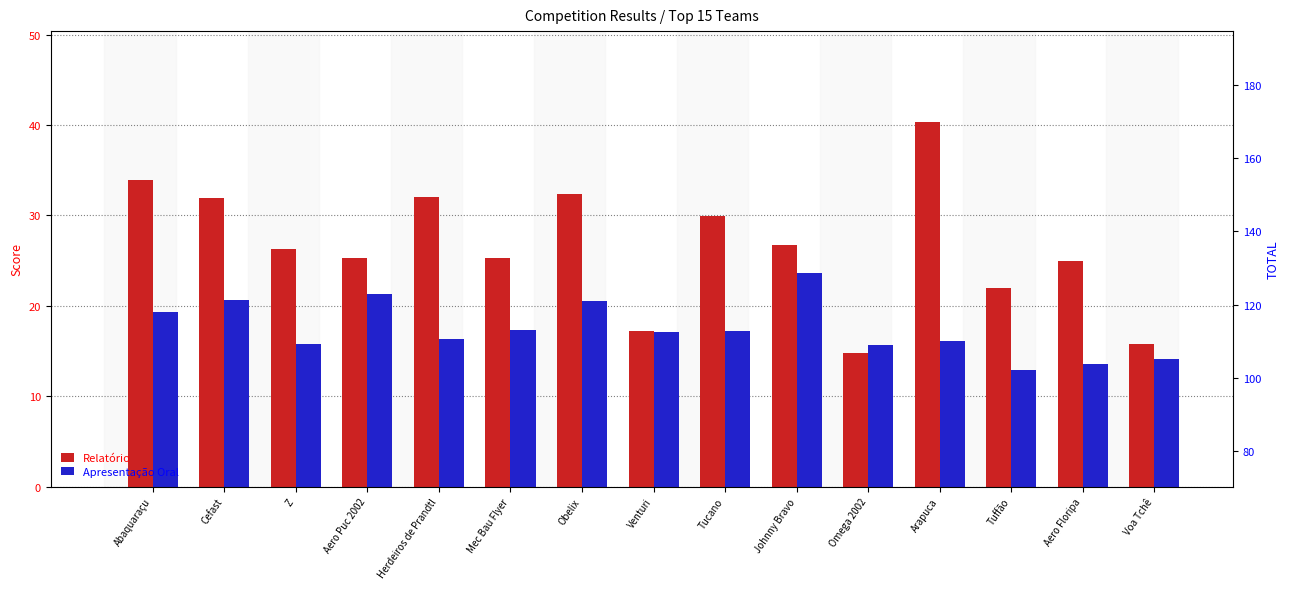

Reading left to right, extract all data points from this chart.

Relatório: Abaquaraçu=33.9	Cefast=31.9	Z=26.2	Aero Puc 2002=25.3	Herdeiros de Prandtl=32.0	Mec Bau Flyer=25.3	Obelix=32.3	Venturi=17.2	Tucano=30.0	Johnny Bravo=26.7	Omega 2002=14.7	Arapuca=40.3	Tuffão=22.0	Aero Floripa=25.0	Voa Tchê=15.8
Apresentação Oral: Abaquaraçu=19.3	Cefast=20.6	Z=15.8	Aero Puc 2002=21.3	Herdeiros de Prandtl=16.3	Mec Bau Flyer=17.3	Obelix=20.6	Venturi=17.1	Tucano=17.2	Johnny Bravo=23.6	Omega 2002=15.7	Arapuca=16.1	Tuffão=12.9	Aero Floripa=13.5	Voa Tchê=14.1